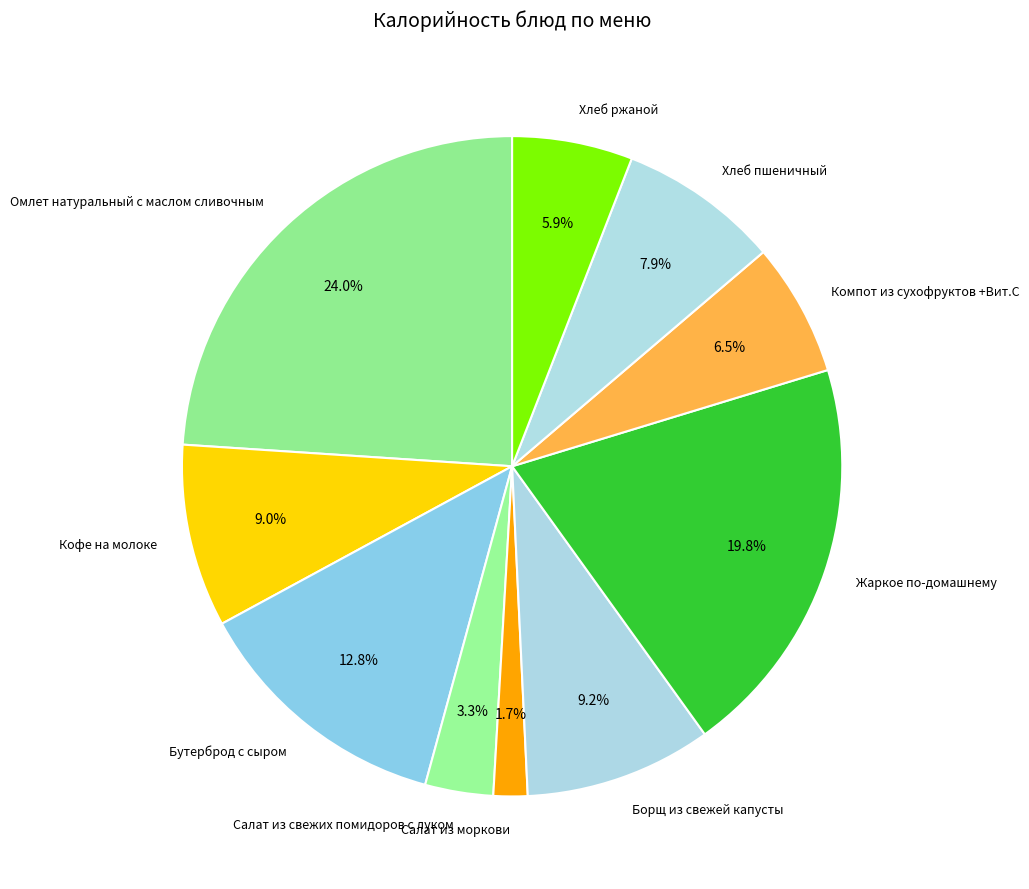

Do Салат из моркови and Салат из свежих помидоров с луком together represent more than half of the pie?

No